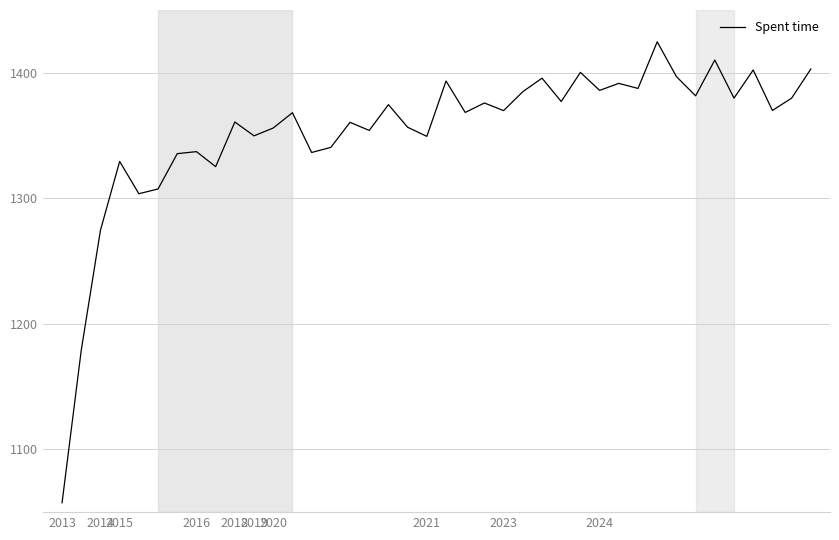

What is the maximum value shown in the chart?

1424.6